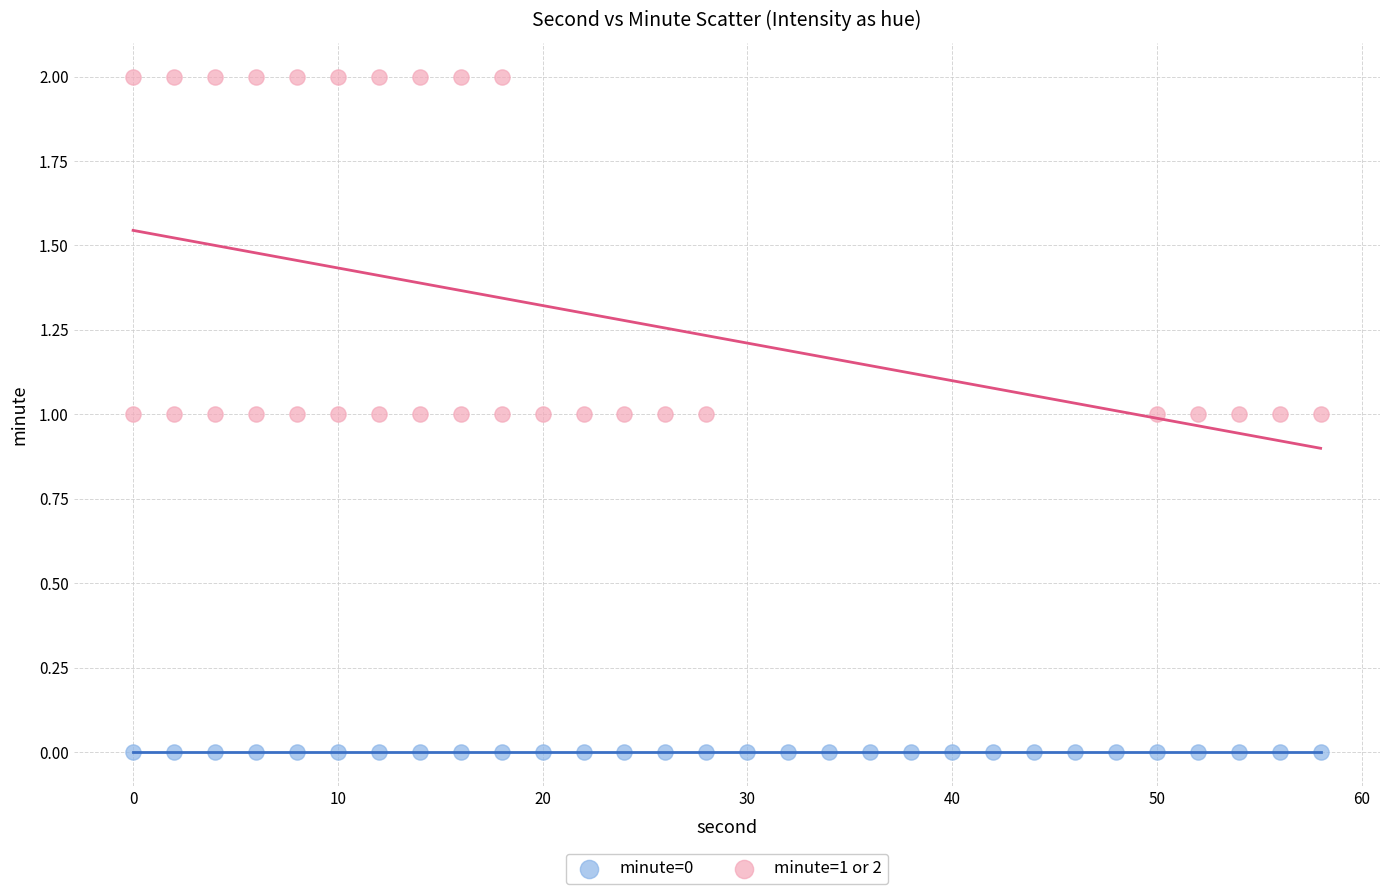

Which series reaches the maximum Y coordinate?

minute=1 or 2